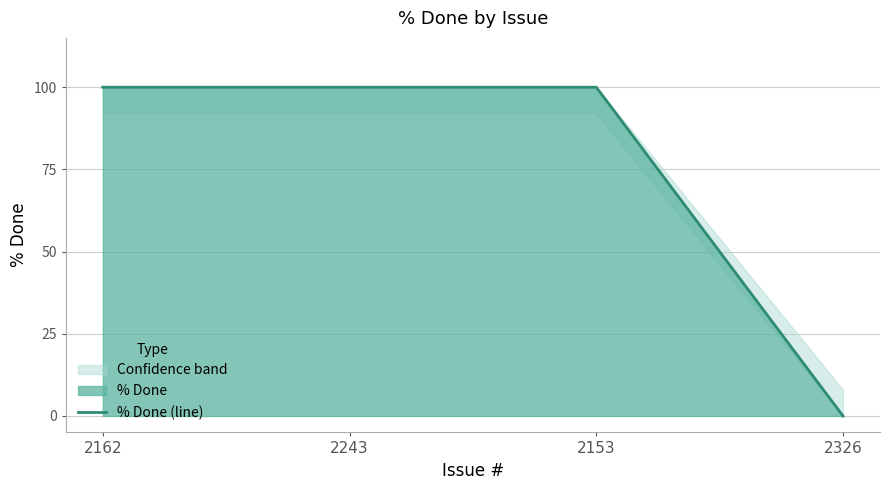

How many lines are shown in the chart?

1